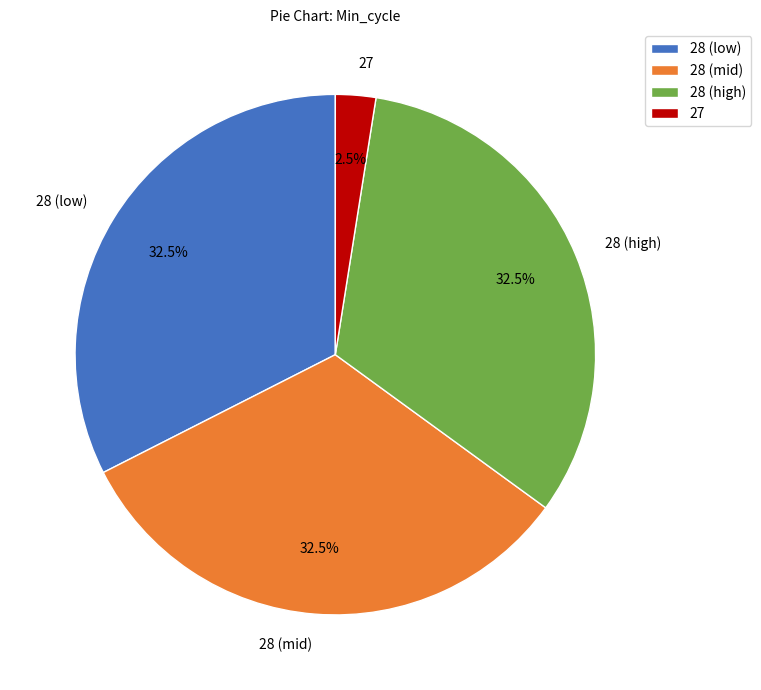

Is there any slice that represents more than half of the pie?

No